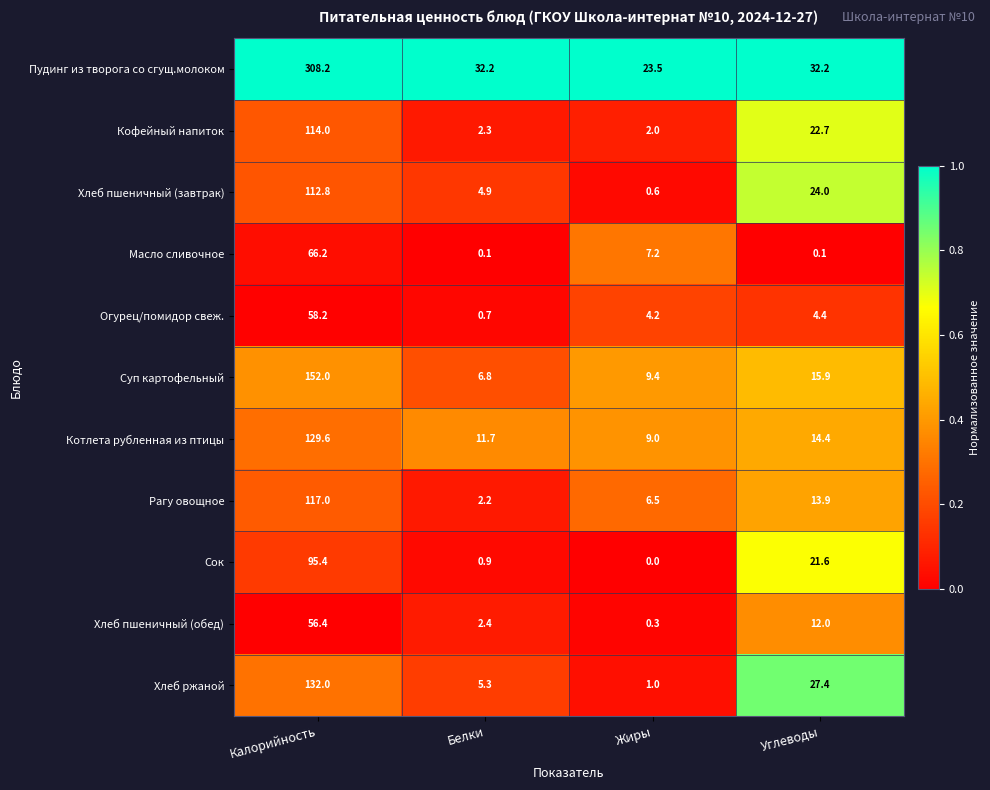

What is the difference between the highest and lowest values at Калорийность?

251.8